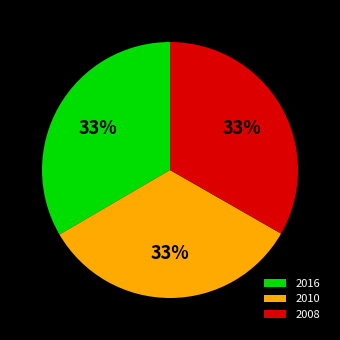

The 2016 slice represents 26% of the pie. True or false?

False